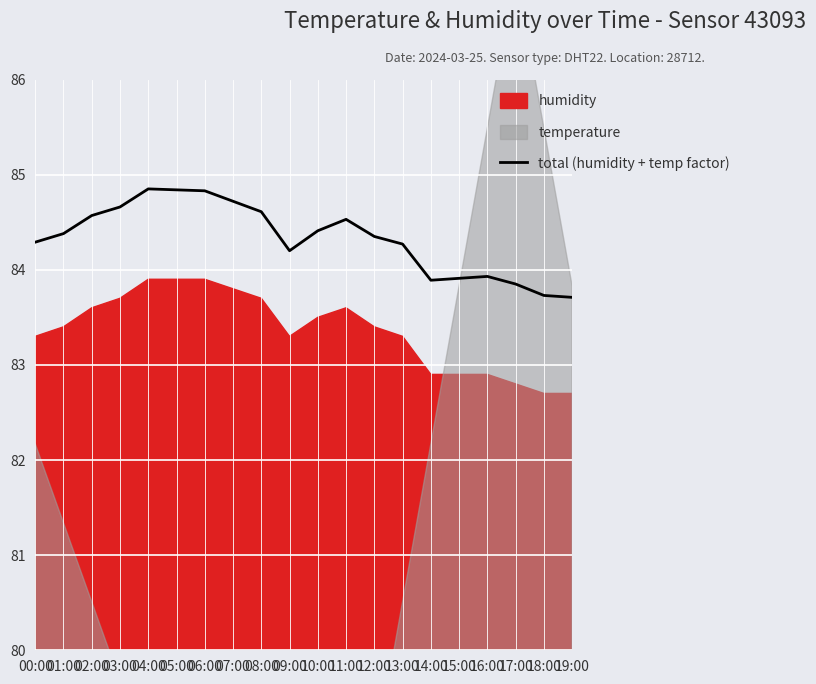

Rank the categories by value from lowest to highest.

19:00, 18:00, 17:00, 14:00, 15:00, 16:00, 09:00, 13:00, 00:00, 12:00, 01:00, 10:00, 11:00, 02:00, 08:00, 03:00, 07:00, 06:00, 05:00, 04:00